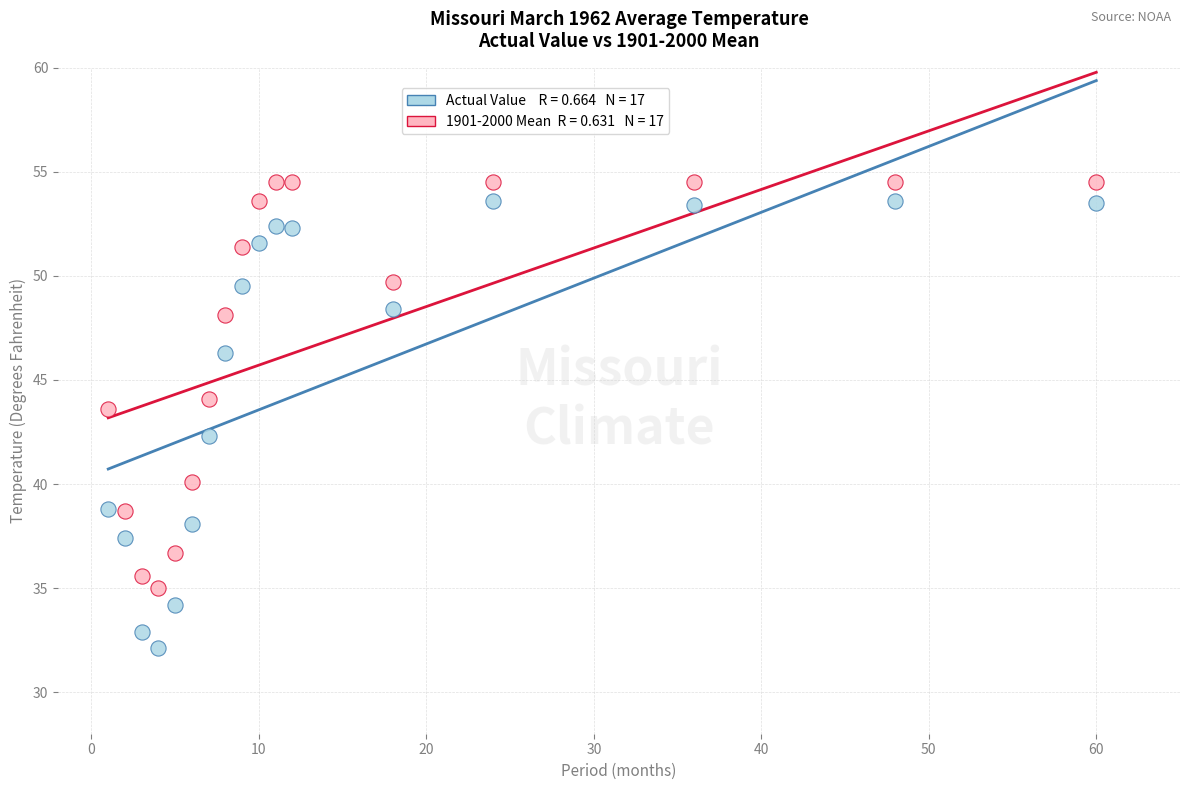

Across all data points, what is the range of X values (max minus min)?

59.0